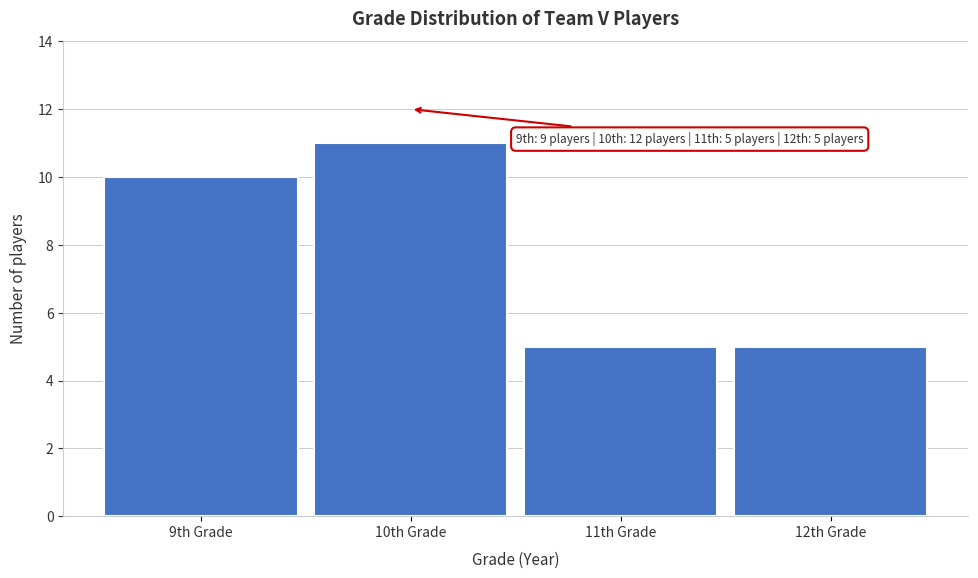

Reading right to left, extract all data points from this chart.

12th Grade=5	11th Grade=5	10th Grade=11	9th Grade=10